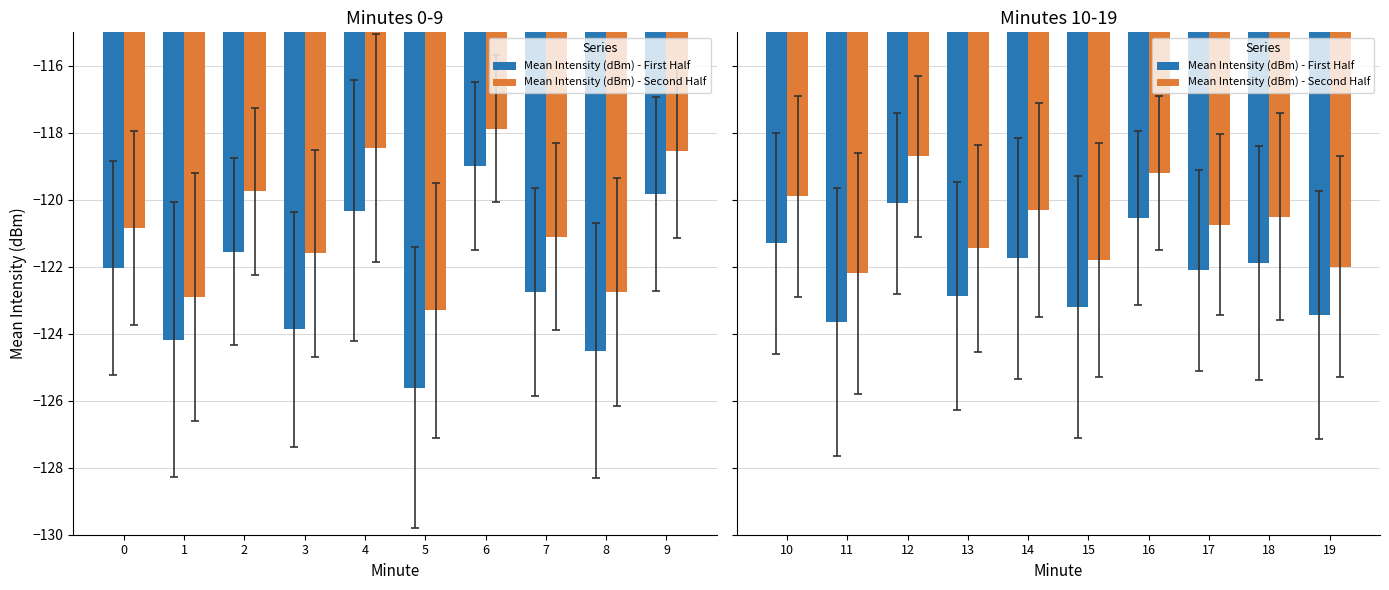

How many bars are there in each group?

2